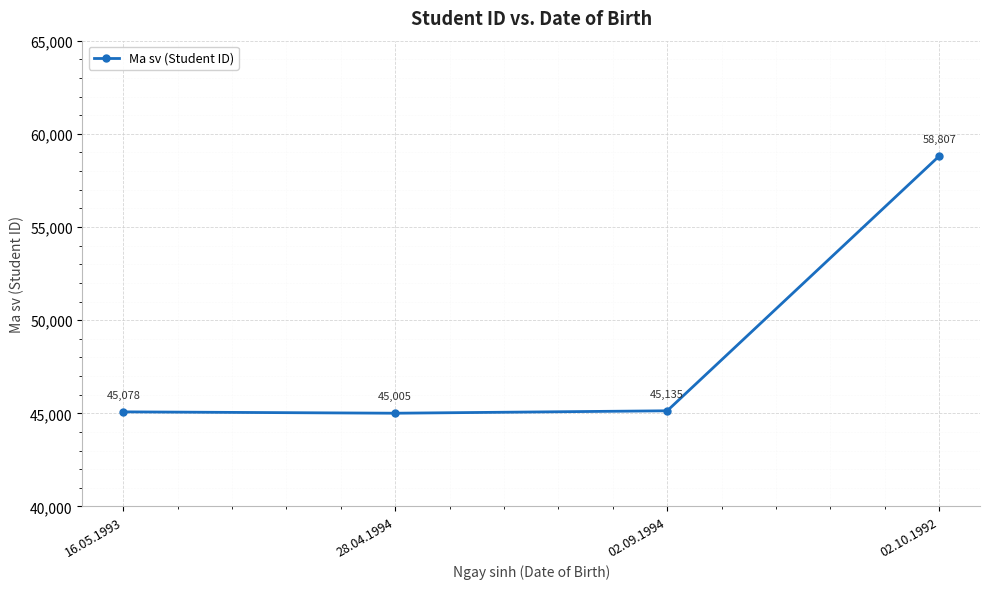

What is the change in value from 02.09.1994 to 02.10.1992?

+13672